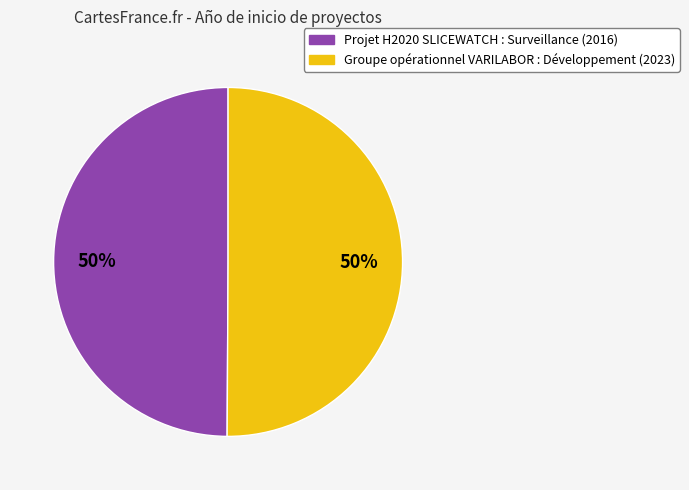

Is it true that Projet H2020 SLICEWATCH : Surveillance is 50% of the pie?

True